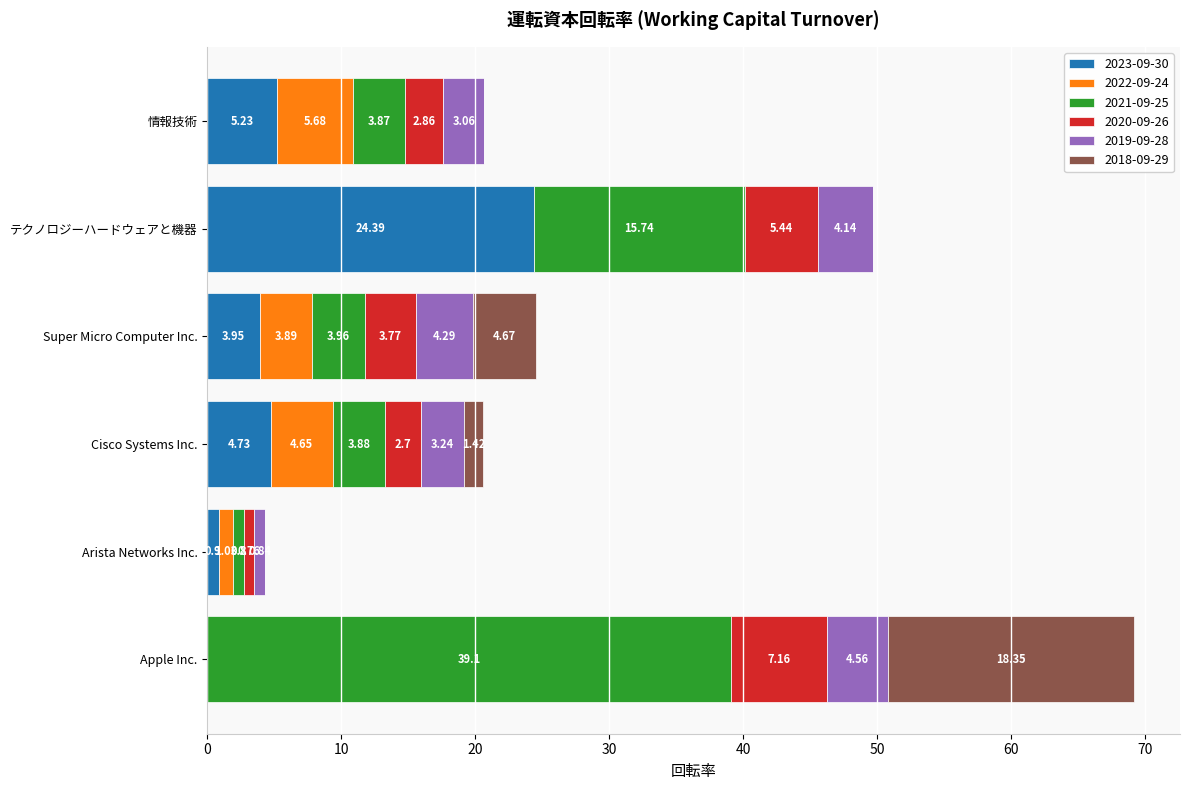

What is the sum of all 2023-09-30 values?

39.2